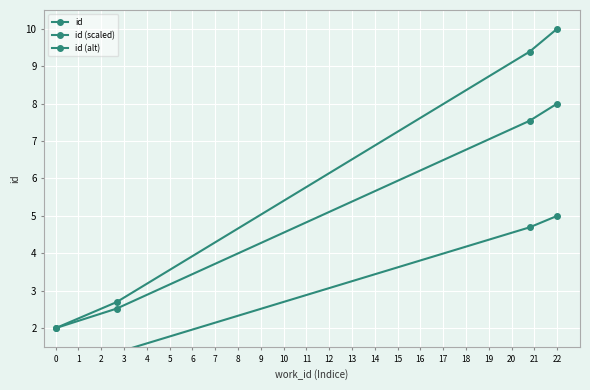

At how many categories does at least one series exceed 3?

2